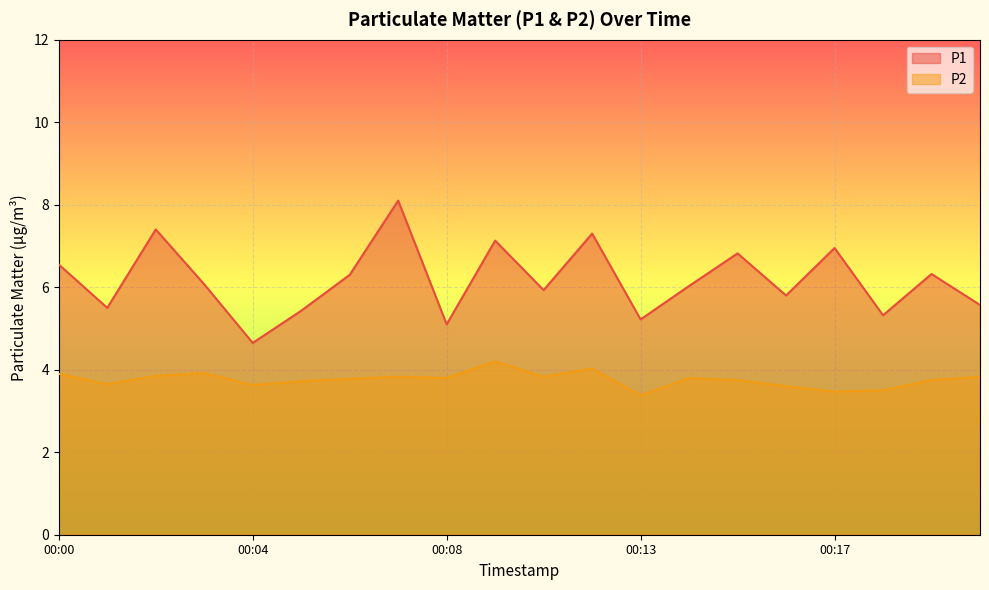

At 00:11, list the series in order from smallest to largest.

P2, P1